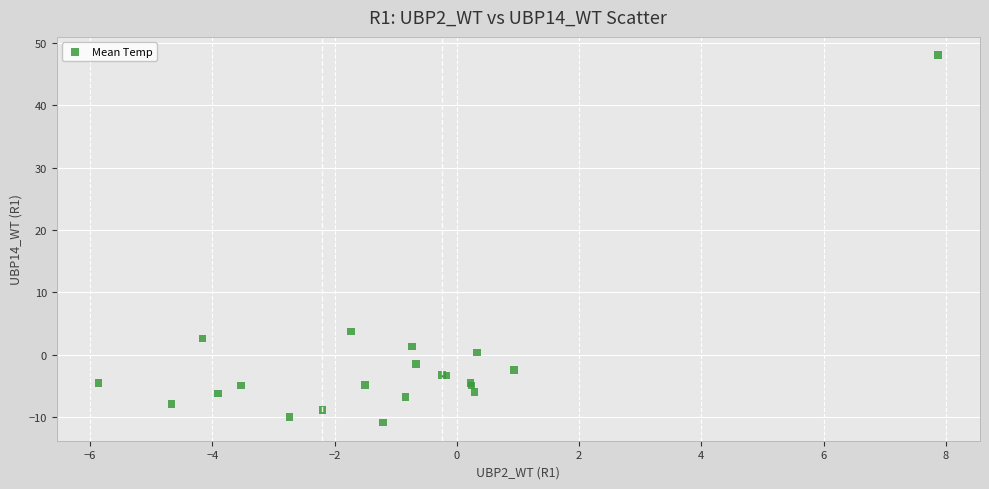

What Y value in the scatter plot is closest to 18?

3.7